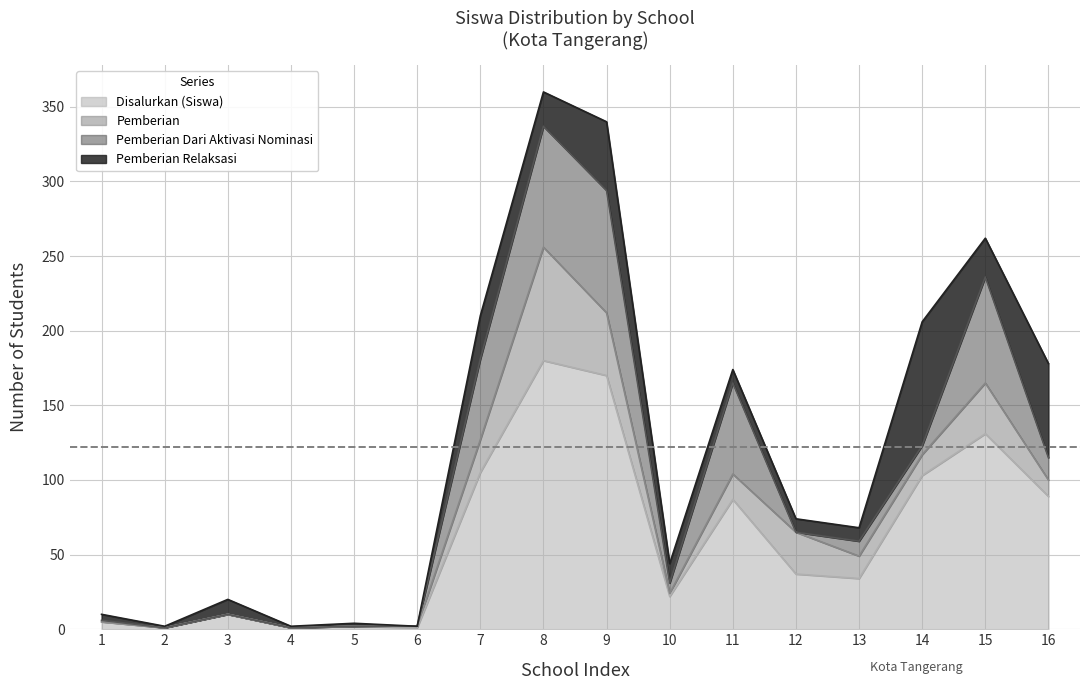

What is the maximum value for Disalurkan (Siswa)?

180